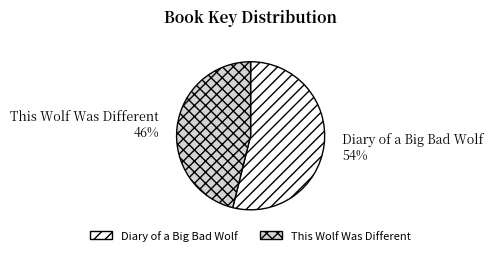

Is it true that This Wolf Was Different is 46% of the pie?

True